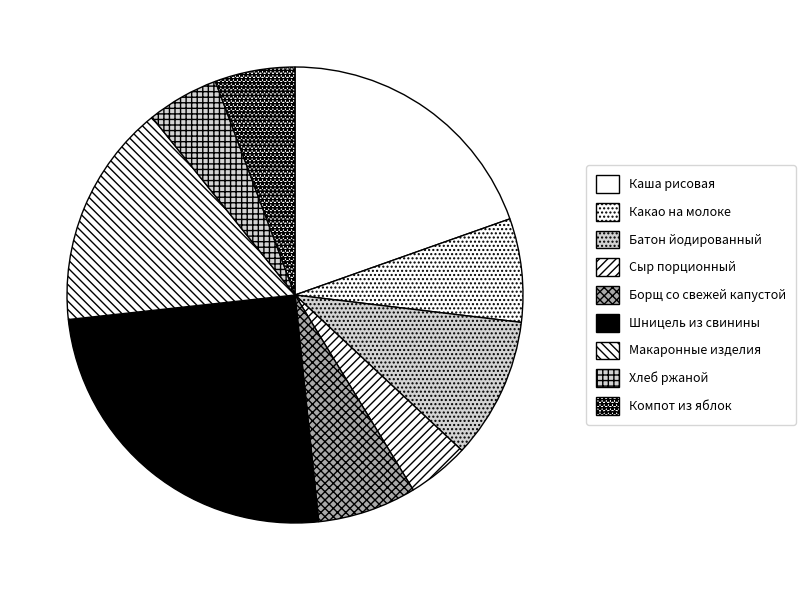

Does any single category account for the majority?

No